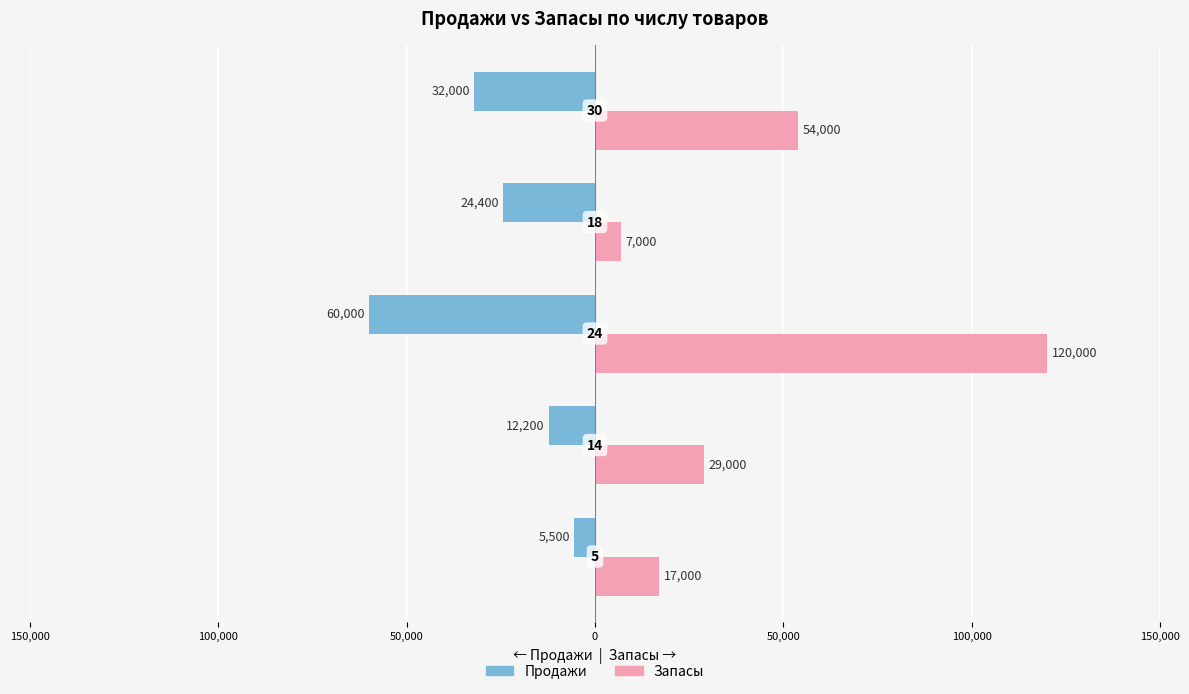

What are all the series names shown in the legend?

Продажи, Запасы